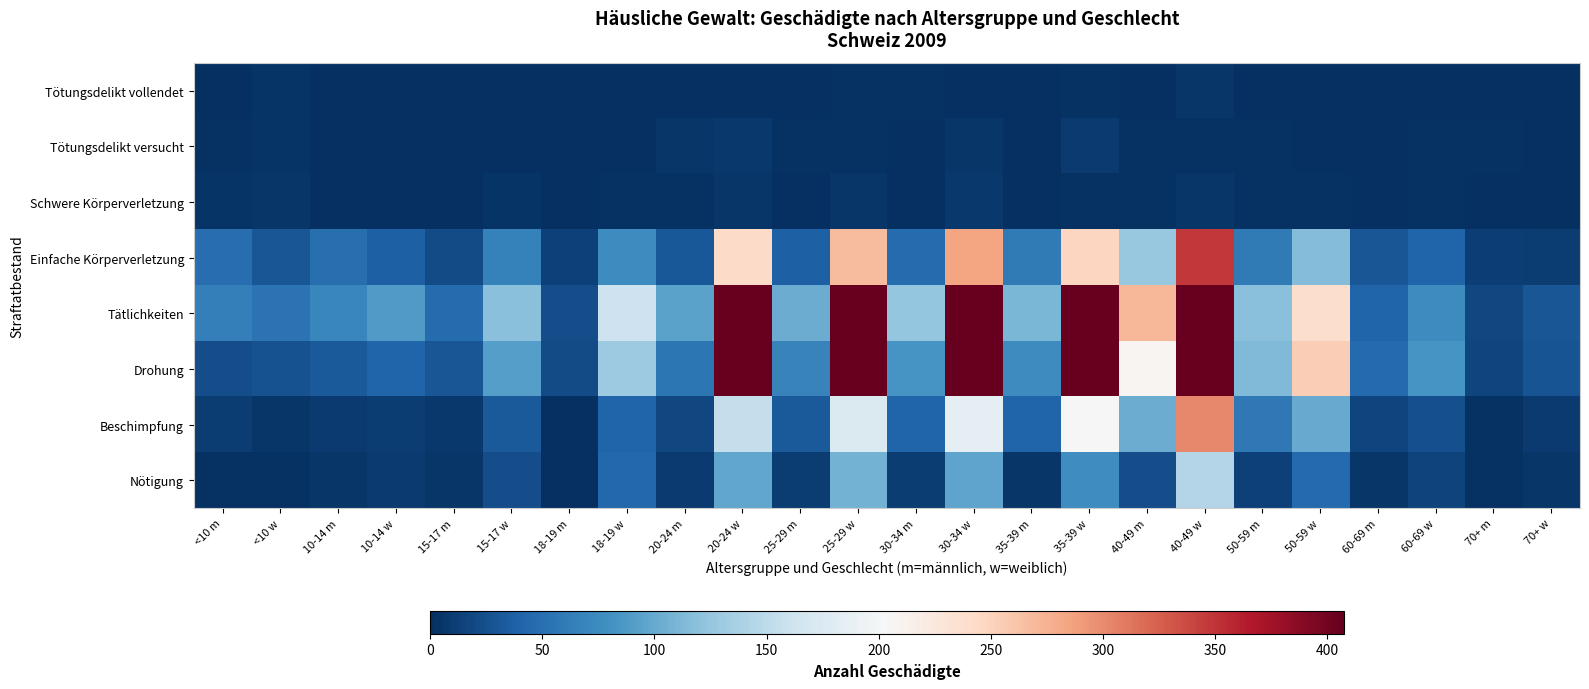

At which category is the sum across all series the highest?

40-49 w